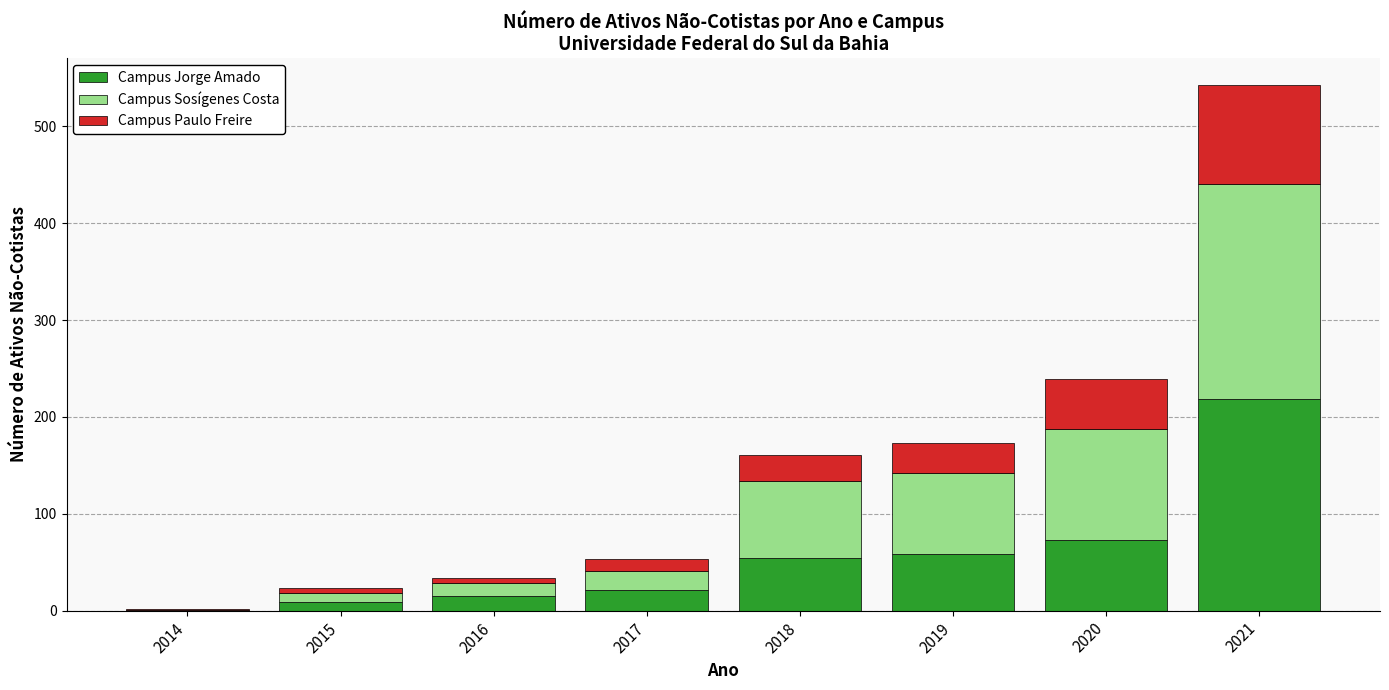

At which label is Campus Jorge Amado closest to 109?

2020